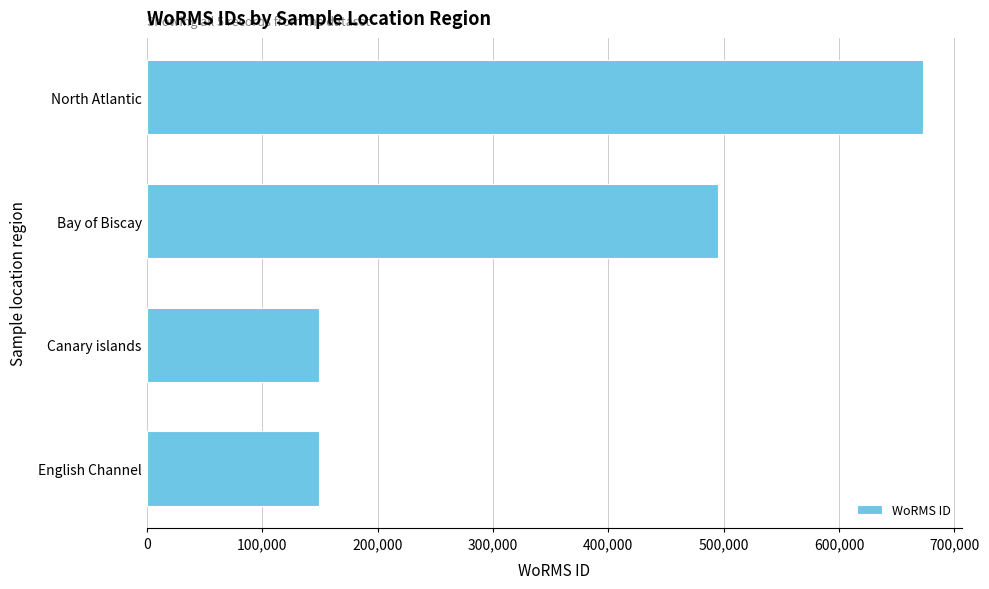

What is the value of the 1st bar from the top?

673125